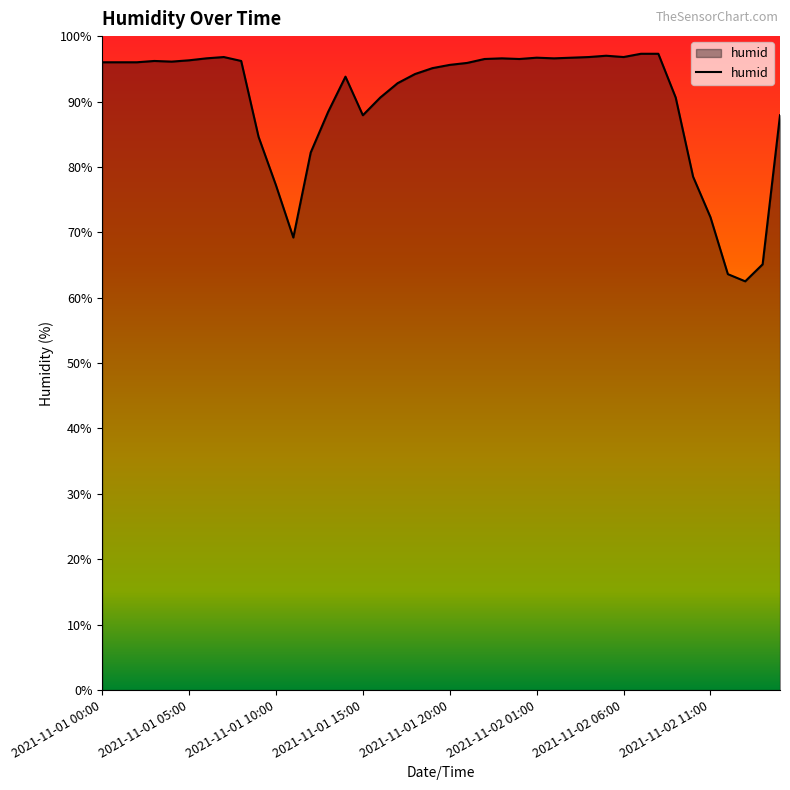

What is the difference between the maximum and minimum values?

34.8